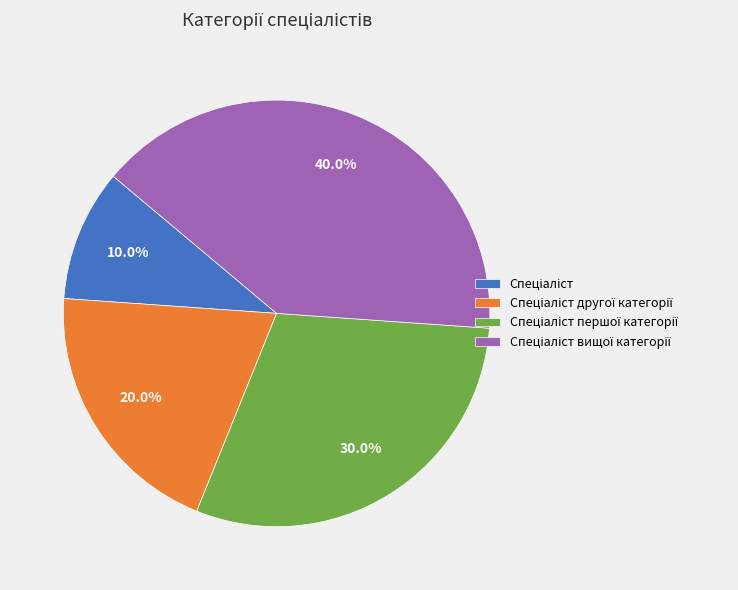

Count the number of slices in the pie.

4